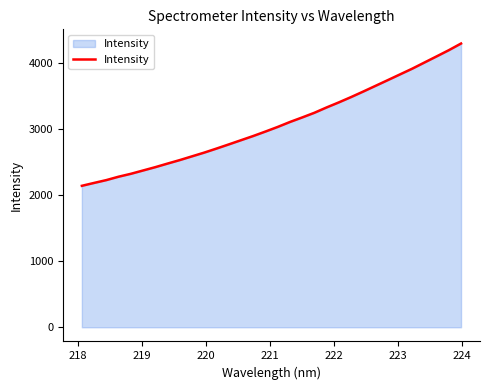

What is the maximum value shown in the chart?

4298.5